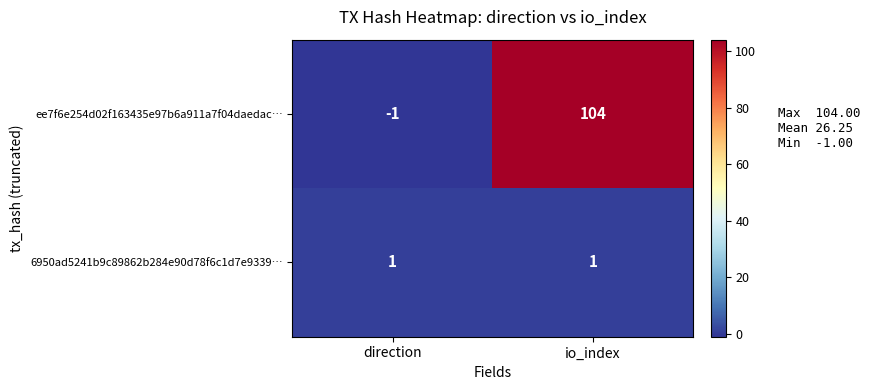

How many positive values does the ee7f6e254d02f163435e97b6a911a7f04daedac… series have?

1